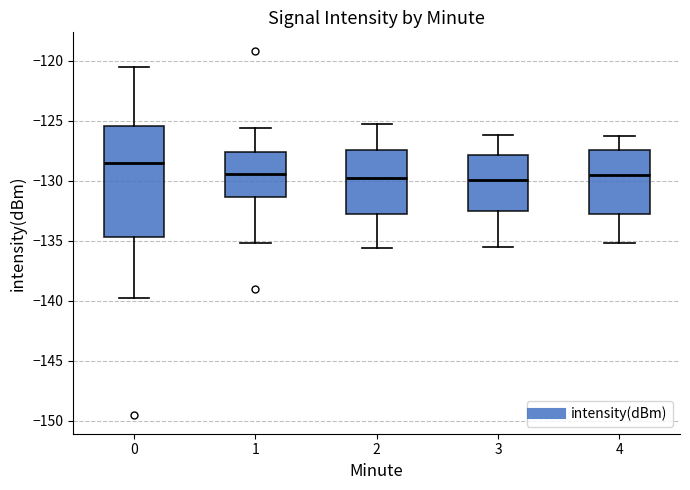

Which box is the tallest, from its lower edge to its upper edge?

0